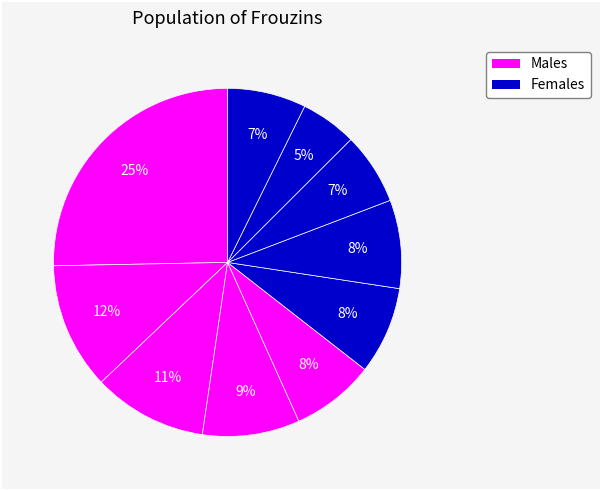

How many segments does this pie chart have?

10